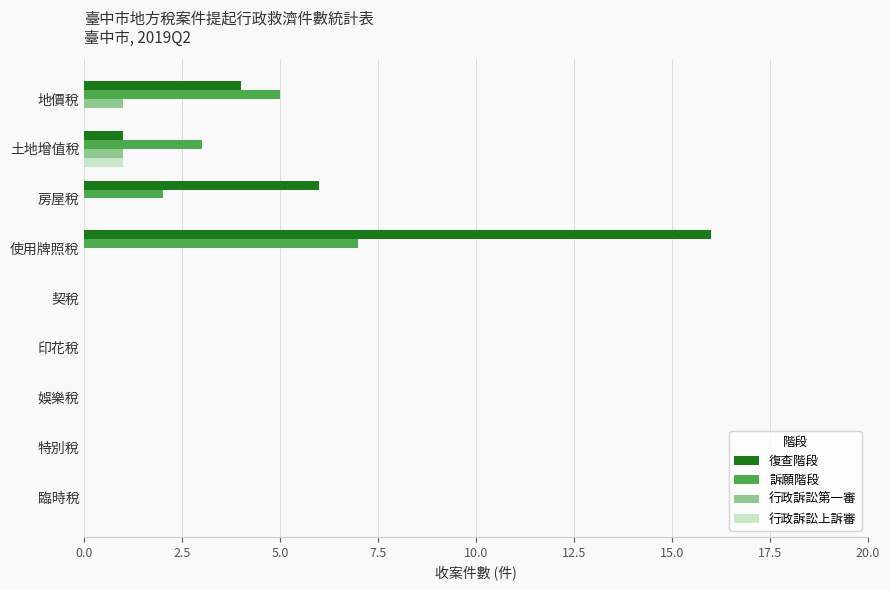

What is the sum of all 復查階段 values?

27